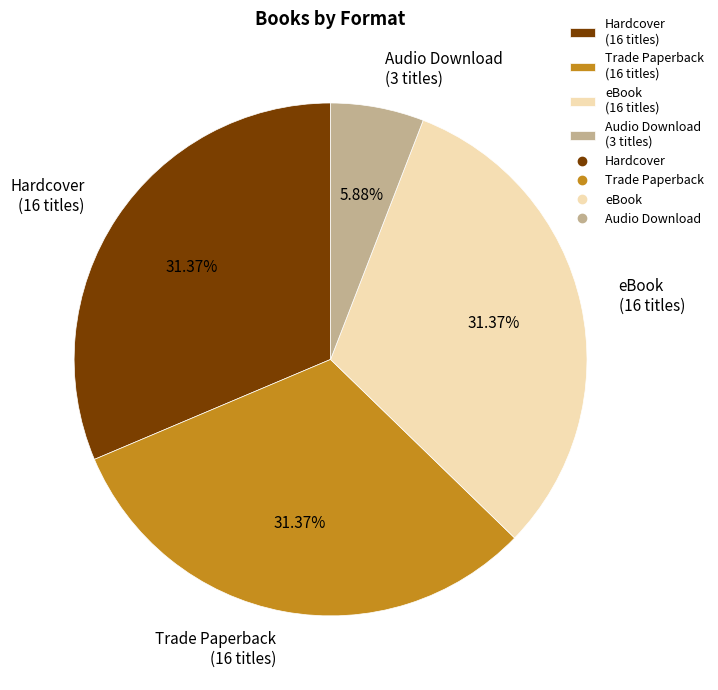

To the nearest percent, what is the average slice percentage?

25%